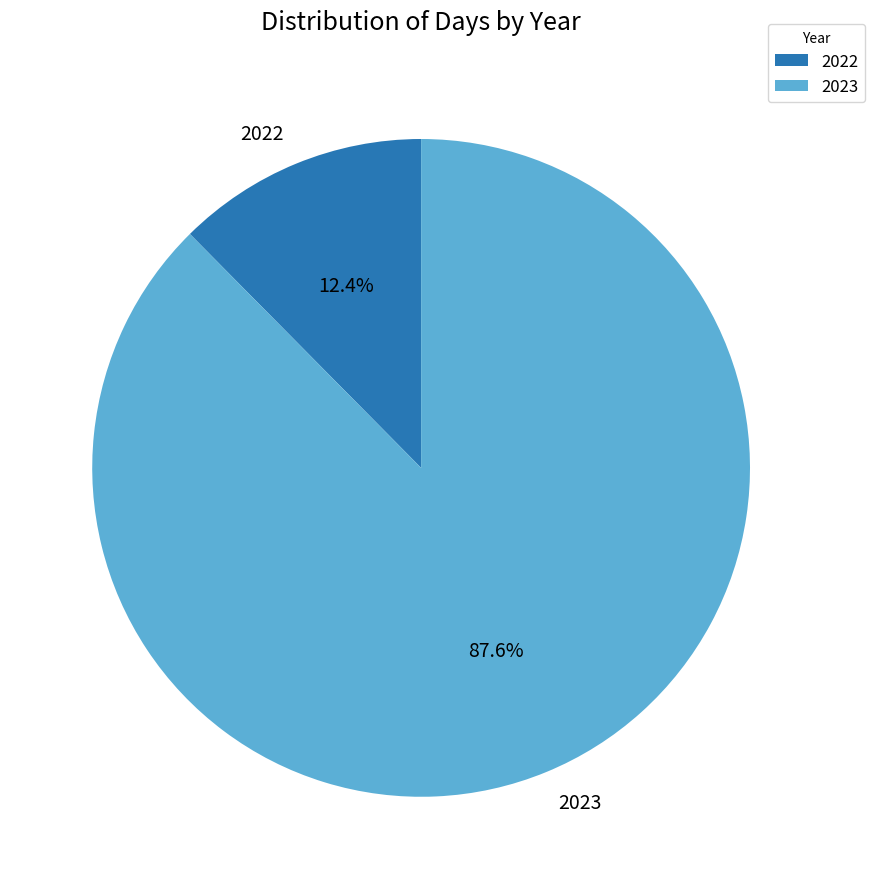

What is the largest slice in the pie chart?

2023